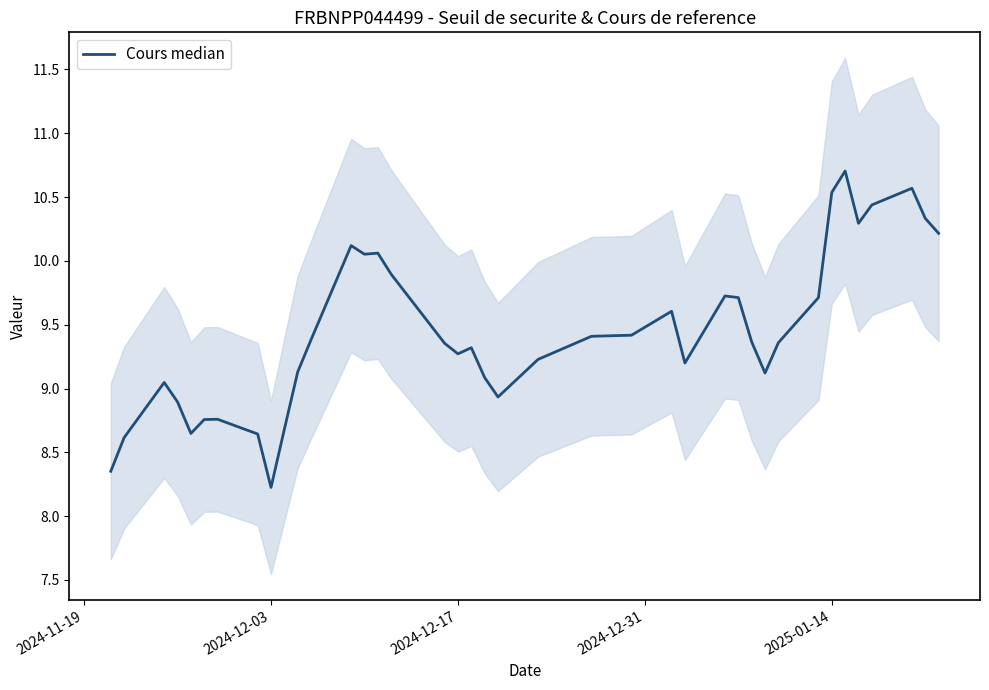

Reading left to right, what are all the values shown in this chart?

8.4	8.6	9.0	8.9	8.6	8.8	8.8	8.6	8.2	8.7	9.1	9.4	10.1	10.1	10.1	9.9	9.4	9.3	9.3	9.1	8.9	9.2	9.4	9.4	9.6	9.2	9.7	9.7	9.4	9.1	9.4	9.7	10.5	10.7	10.3	10.4	10.6	10.3	10.2